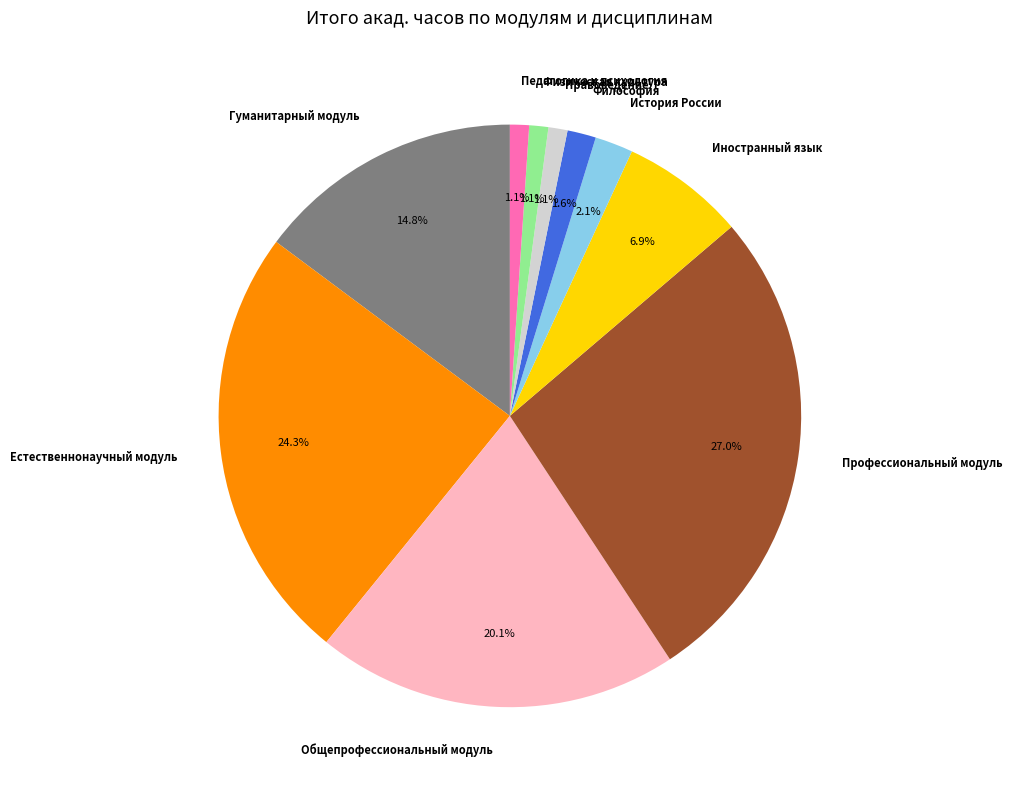

How many segments does this pie chart have?

10